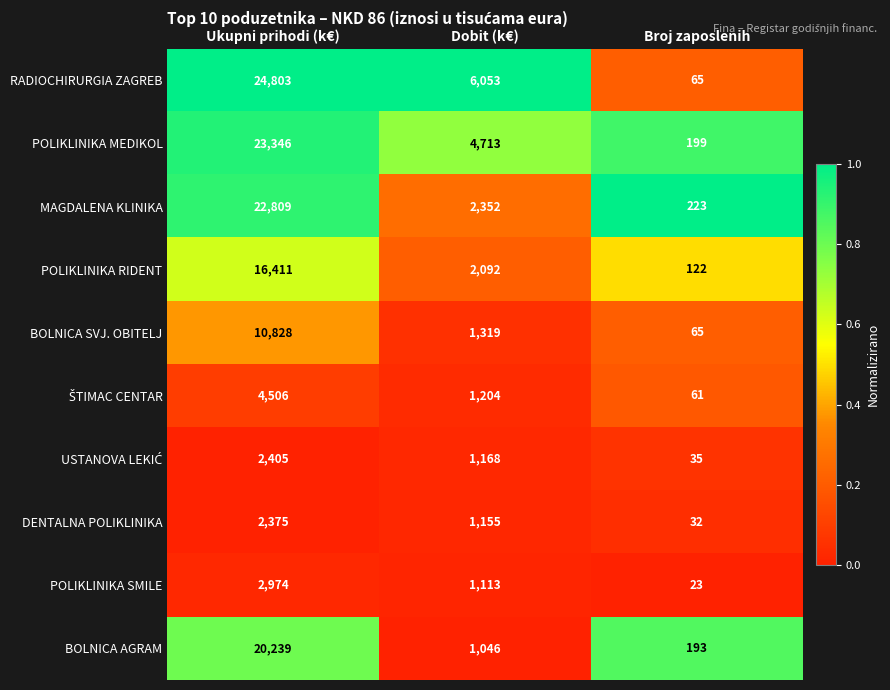

Which series has the largest total across all categories?

RADIOCHIRURGIA ZAGREB